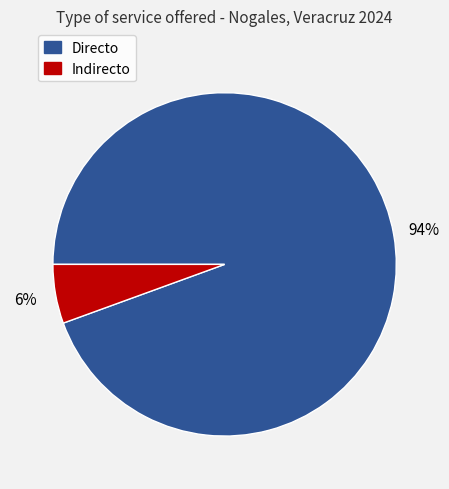

To the nearest percent, what is the average slice percentage?

50%